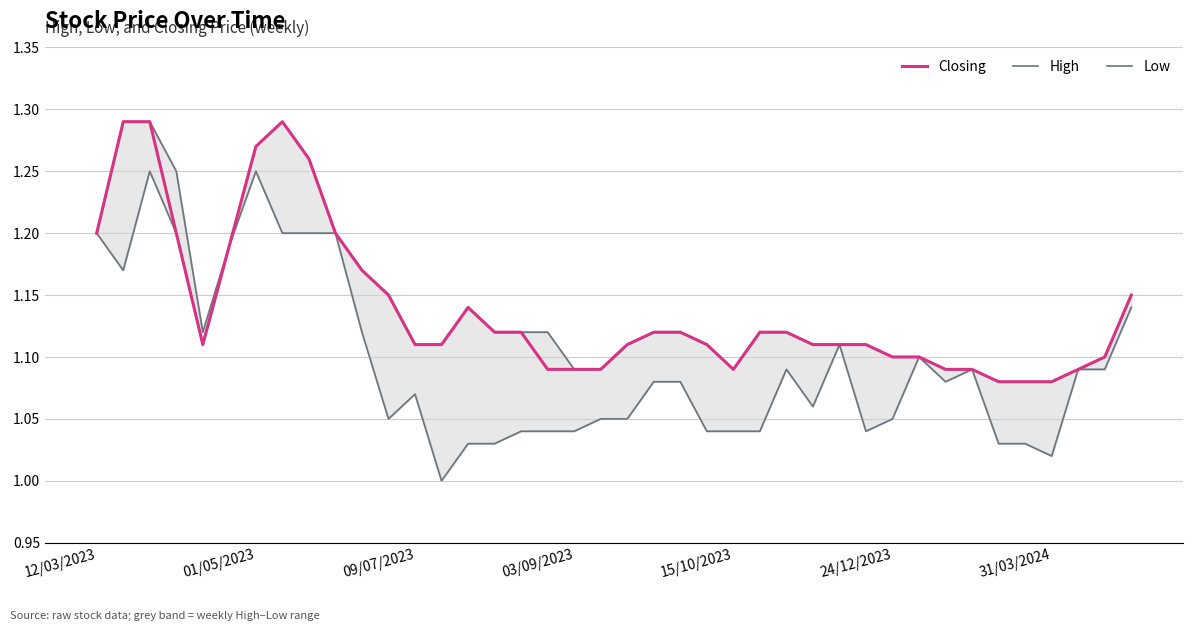

What is the total value across all series at 25?

3.3